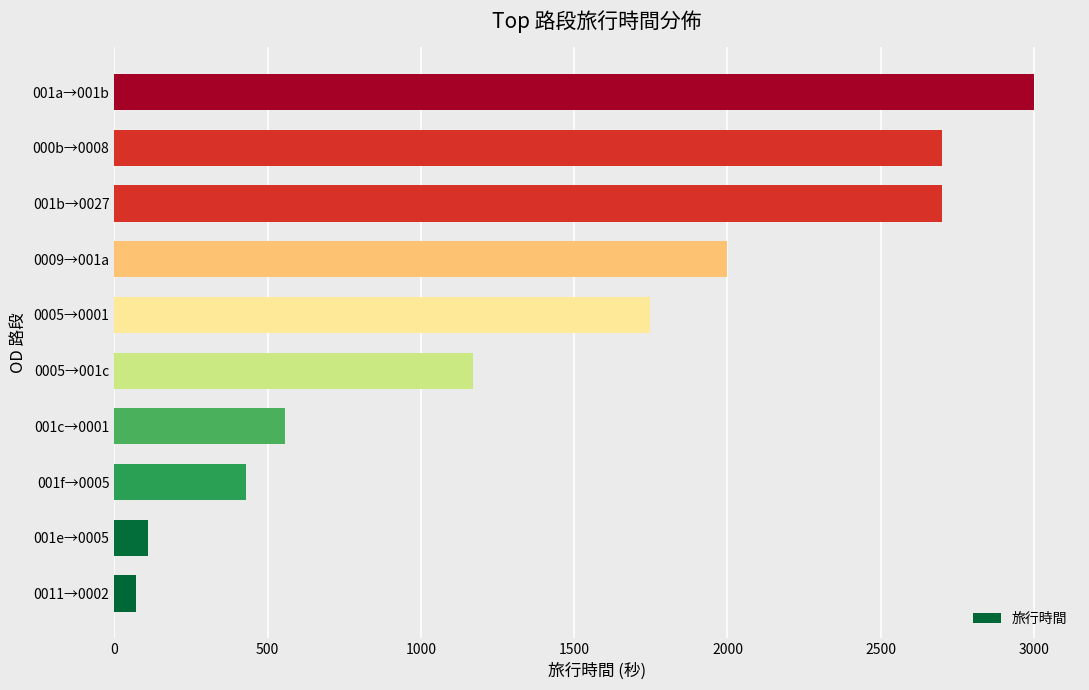

How many data points are less than 1748?

5